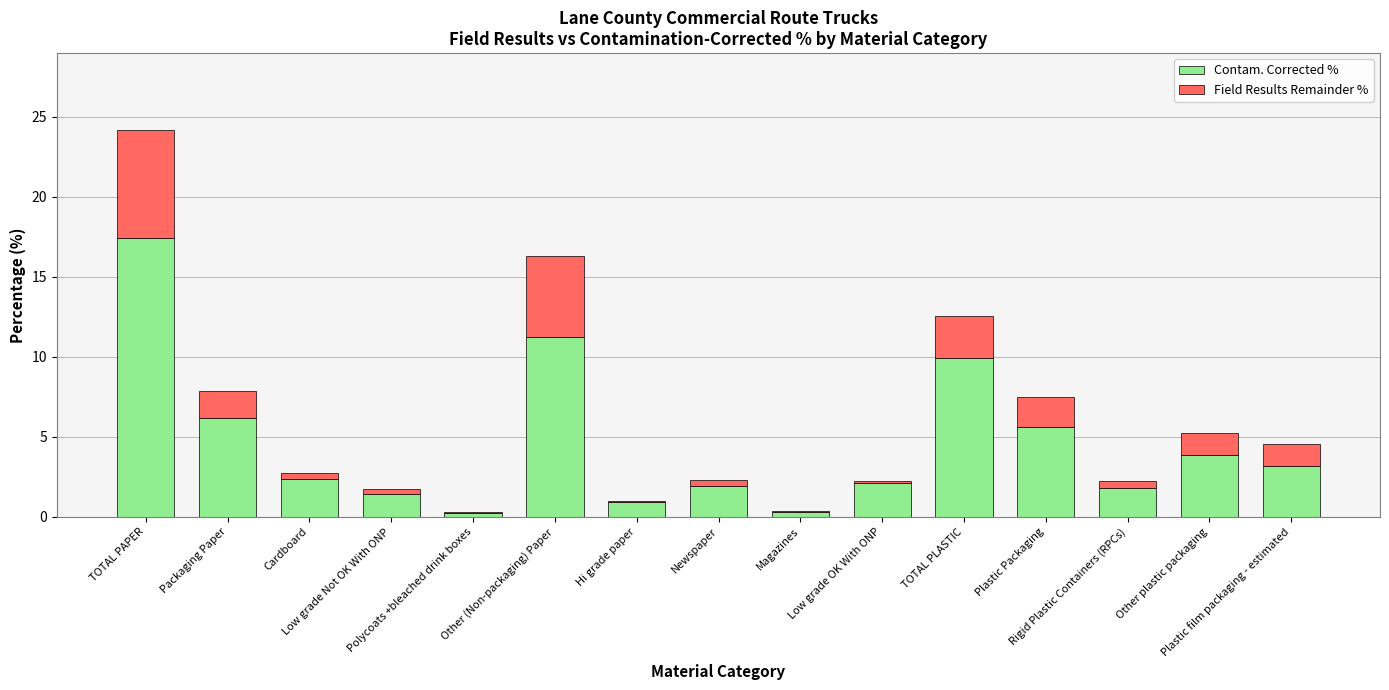

What is the sum of all Contam. Corrected % values?

68.6